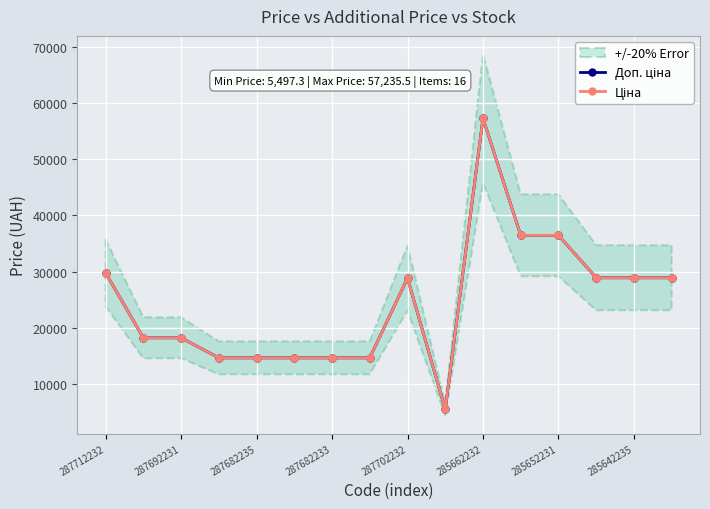

True or false: Доп. ціна and Ціна cross at least once.

False